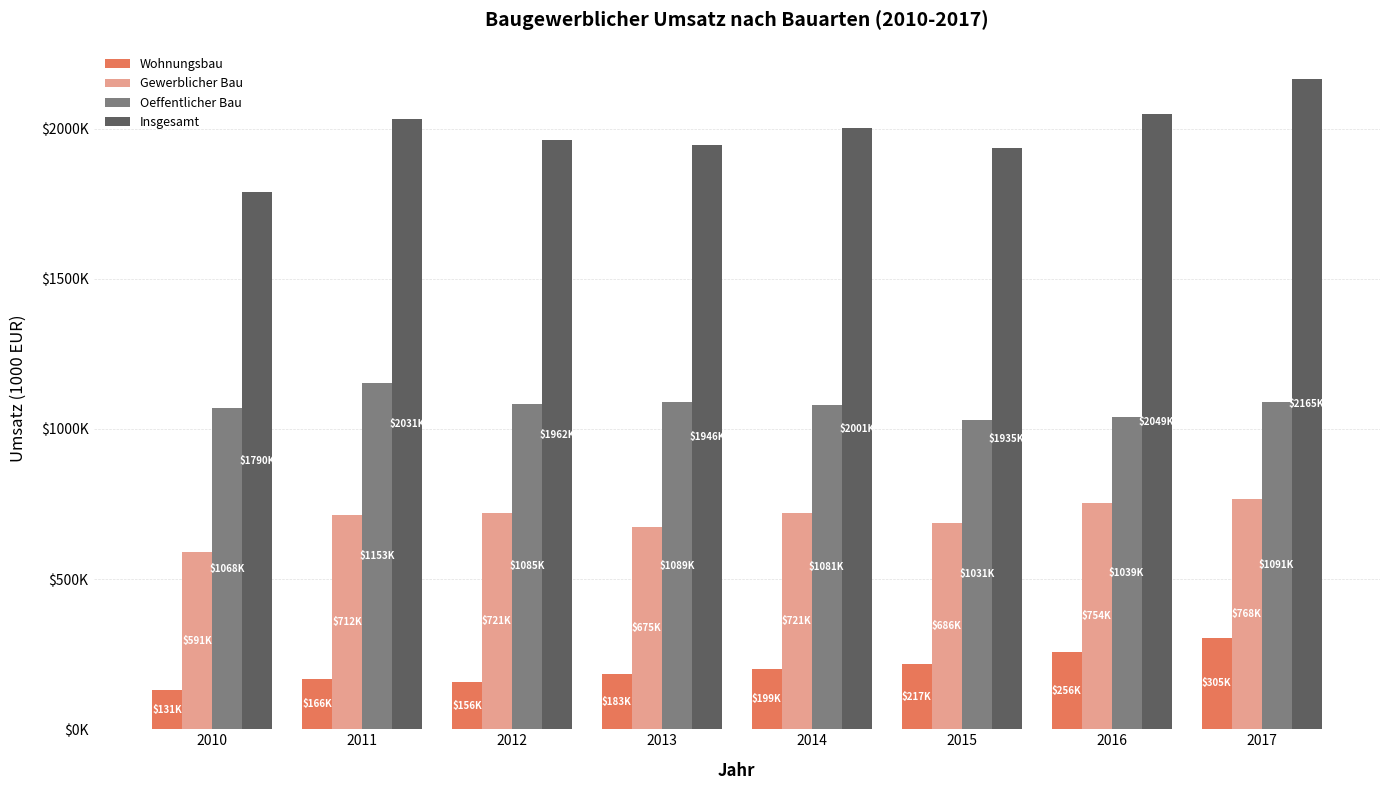

Does the chart contain stacked bars?

No